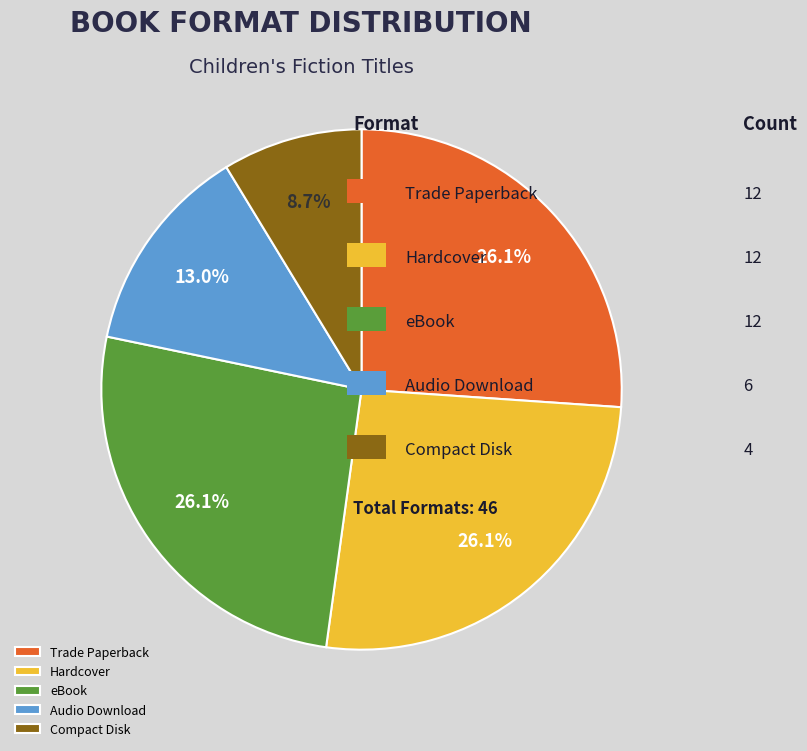

What percentage is the eBook slice, to the nearest percent?

26%